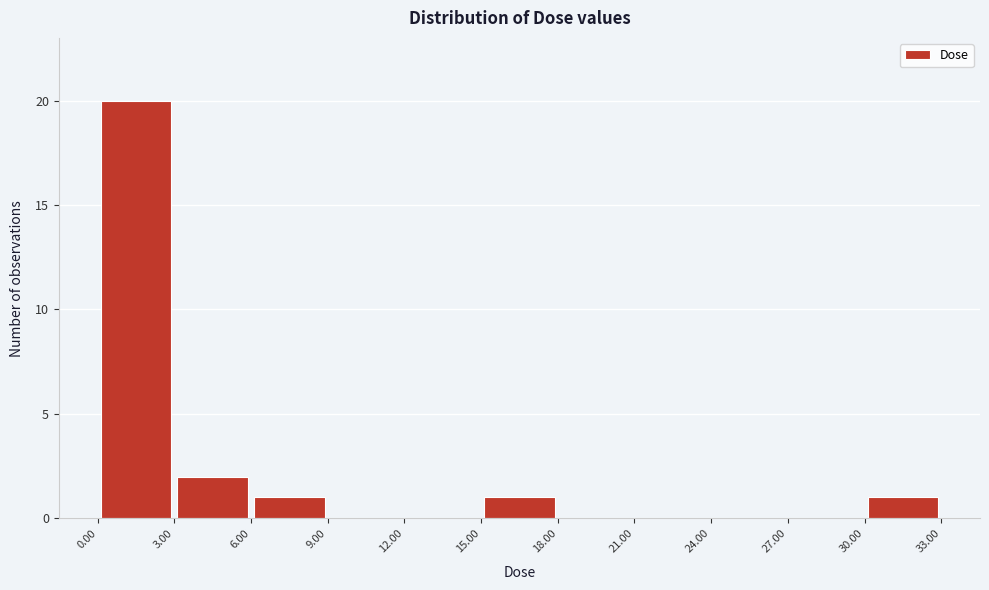

Reading left to right, list every bar in this chart as the range it spans on the x-axis followed by its height. The values are not printed on the chart, so give them approximately, as read against the axis.

0.00 to 3.00: 20
3.00 to 6.00: 2
6.00 to 9.00: 1
9.00 to 12.00: 0
12.00 to 15.00: 0
15.00 to 18.00: 1
18.00 to 21.00: 0
21.00 to 24.00: 0
24.00 to 27.00: 0
27.00 to 30.00: 0
30.00 to 33.00: 1